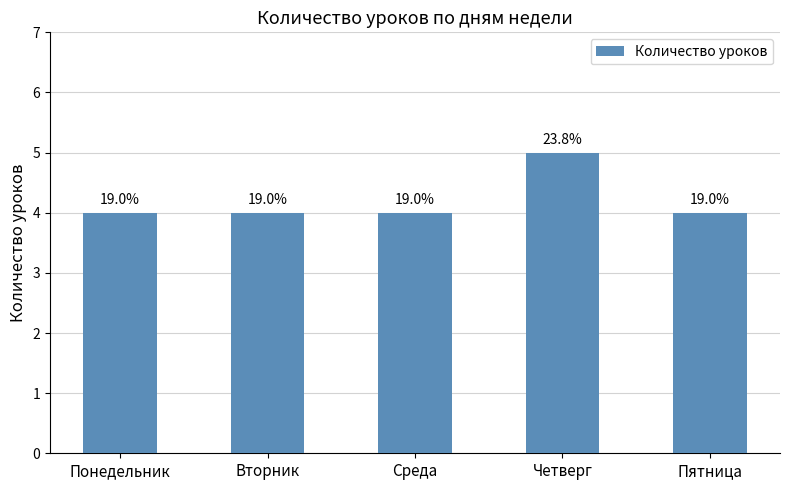

What is the sum of the values at Пятница and Вторник?

8